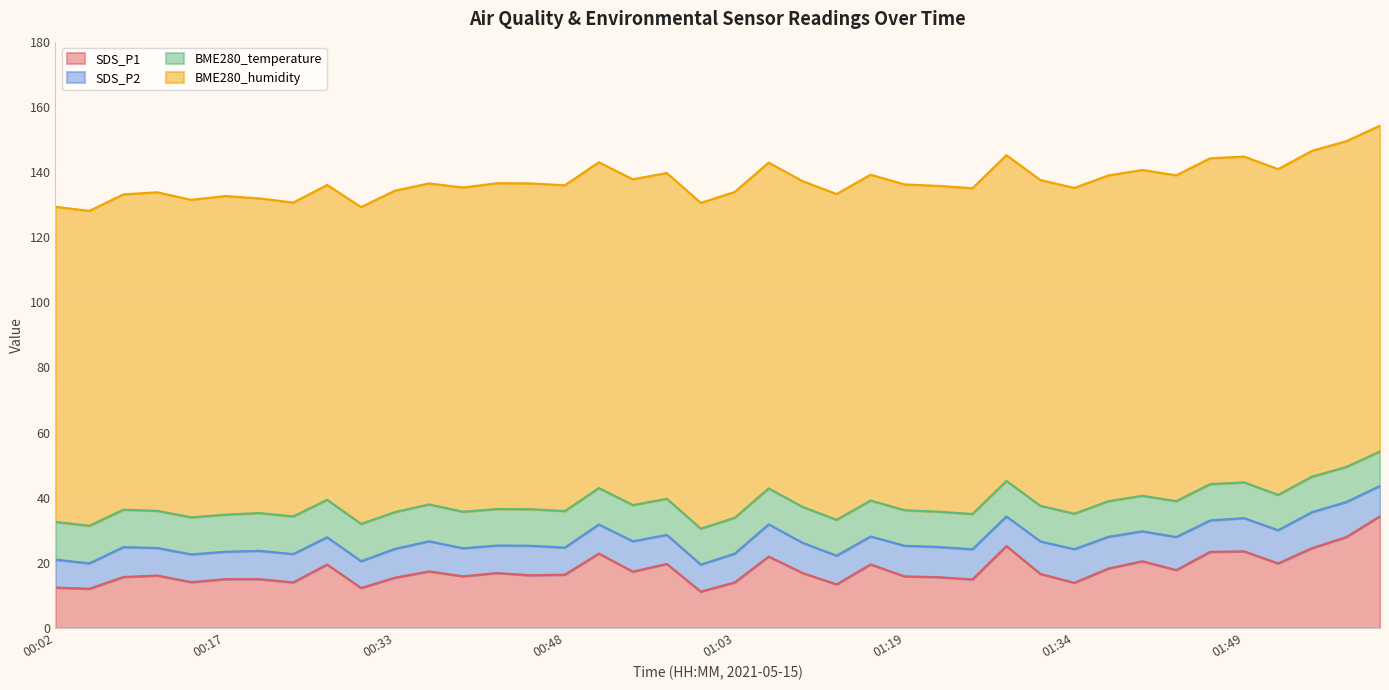

Reading left to right, what are all the values shown in this chart?

SDS_P1: 12.4	12.1	15.7	16.1	14.1	15.0	15.0	14.0	19.5	12.3	15.5	17.4	15.9	16.9	16.2	16.4	22.9	17.3	19.7	11.2	14.0	21.9	16.9	13.4	19.6	15.9	15.6	14.9	25.2	16.6	13.9	18.3	20.5	17.8	23.4	23.6	19.9	24.6	27.9	34.3
SDS_P2: 8.6	7.8	9.2	8.4	8.5	8.4	8.7	8.7	8.3	8.2	8.8	9.2	8.6	8.4	9.1	8.3	8.9	9.3	8.9	8.3	8.8	9.9	9.3	8.8	8.6	9.4	9.3	9.3	9.1	10.0	10.3	9.8	9.2	10.2	9.7	10.2	10.2	11.1	10.8	9.3
BME280_temperature: 11.6	11.6	11.5	11.4	11.4	11.4	11.6	11.6	11.5	11.5	11.3	11.3	11.2	11.2	11.2	11.2	11.2	11.1	11.1	11.0	11.0	11.0	11.0	11.0	11.0	10.9	10.8	10.8	10.9	10.9	10.9	10.9	10.9	11.0	11.2	11.0	10.8	10.9	10.8	10.6
BME280_humidity: 96.7	96.6	96.8	97.8	97.5	97.8	96.6	96.3	96.7	97.2	98.7	98.5	99.5	100.0	100.0	100.0	100.0	100.0	100.0	100.0	100.0	100.0	100.0	100.0	100.0	100.0	100.0	100.0	100.0	100.0	100.0	100.0	100.0	100.0	100.0	100.0	100.0	100.0	100.0	100.0